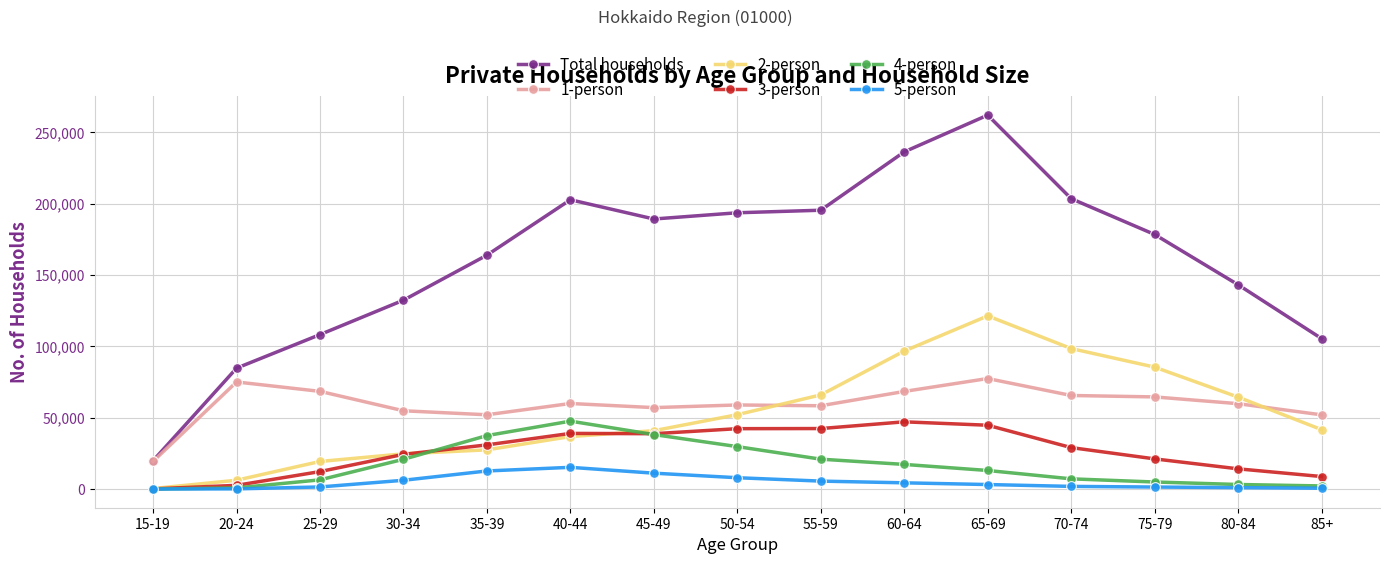

True or false: Total households and 3-person cross at least once.

False